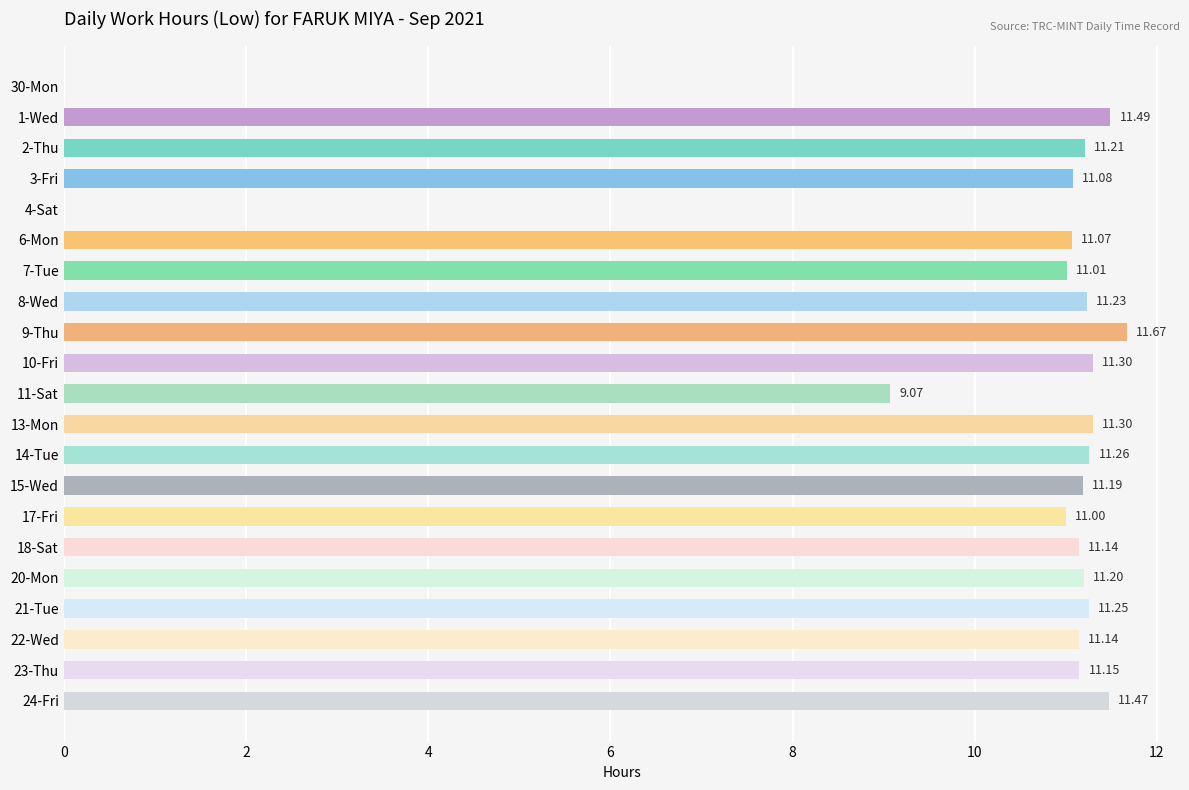

What is the sum of the values at 21-Tue and 18-Sat?

22.4